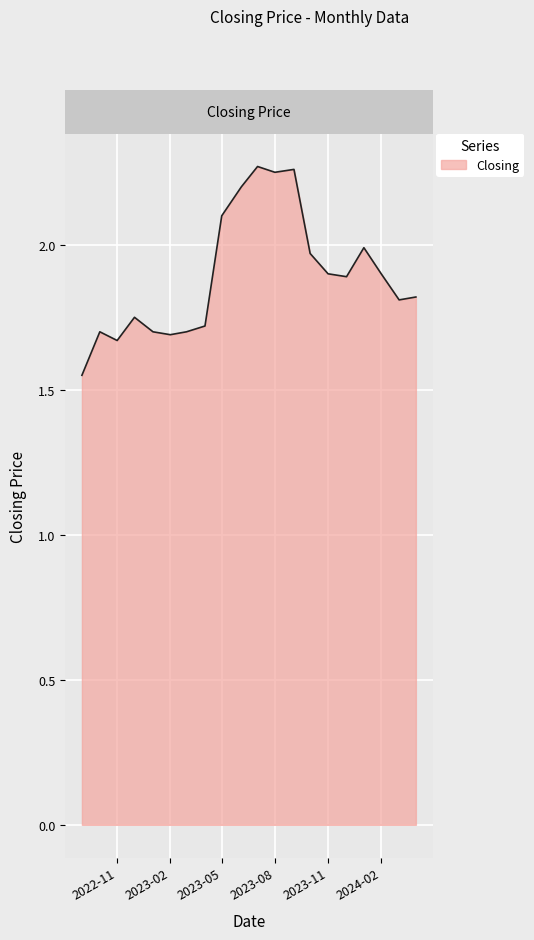

What is the difference between the second highest and minimum values?

0.7